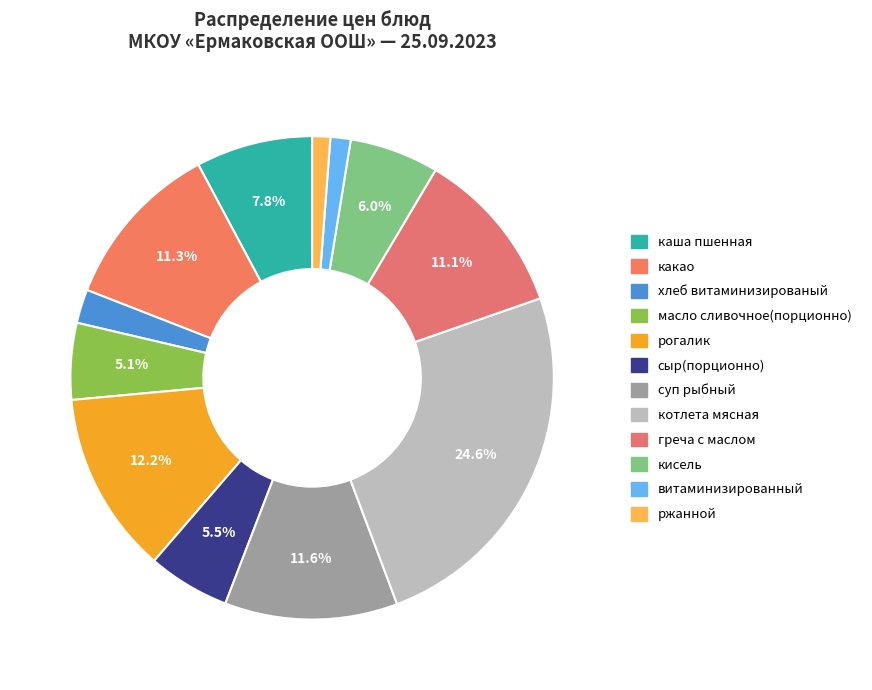

Do каша пшенная and суп рыбный together represent more than half of the pie?

No